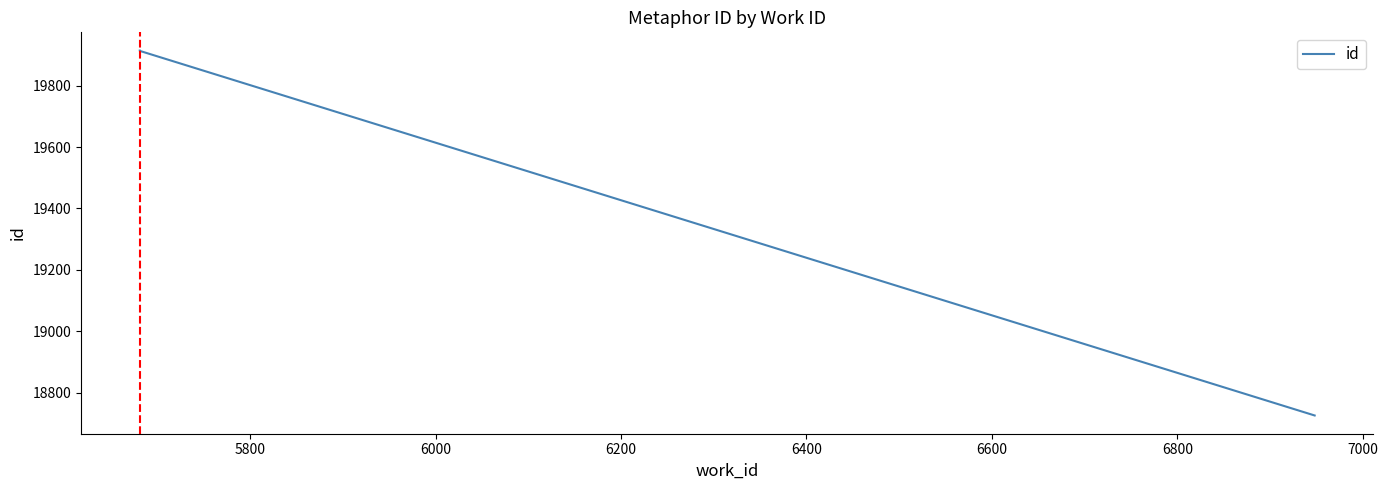

How many values are below 19913?

1